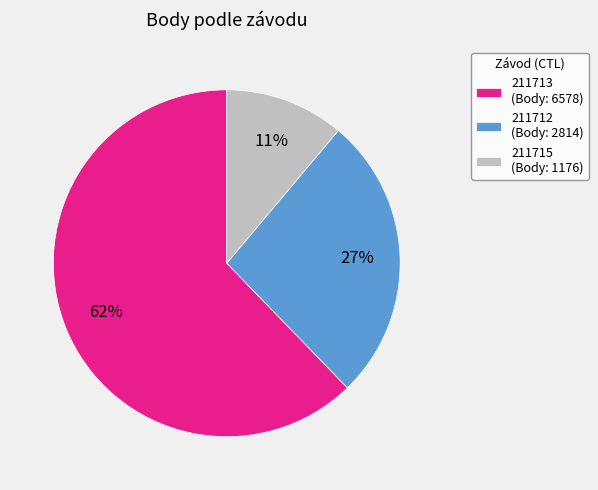

Between 211715 and 211713, which is larger?

211713